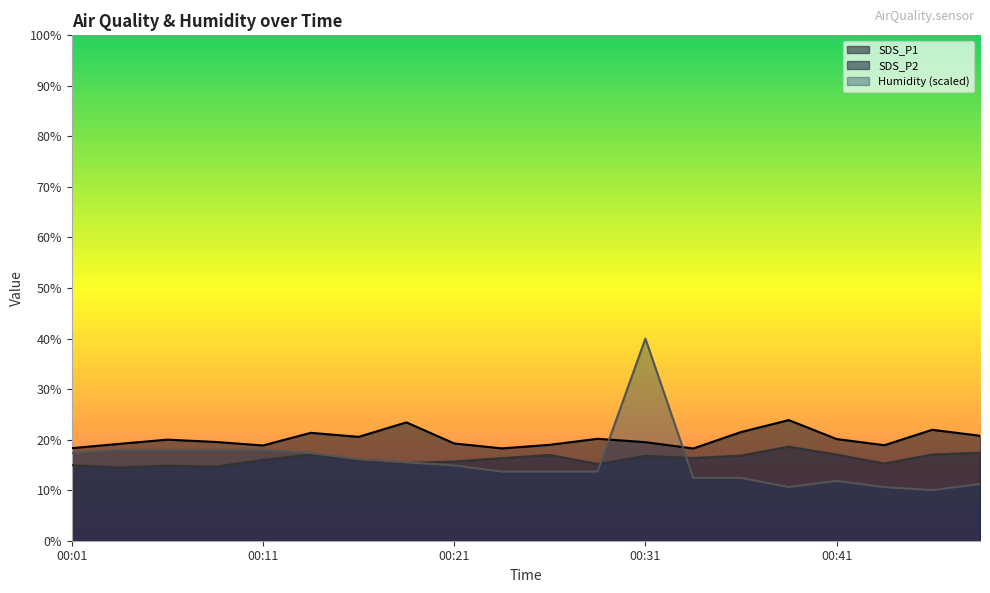

What is the difference between the Humidity values at 00:11 and 00:16?

1.8